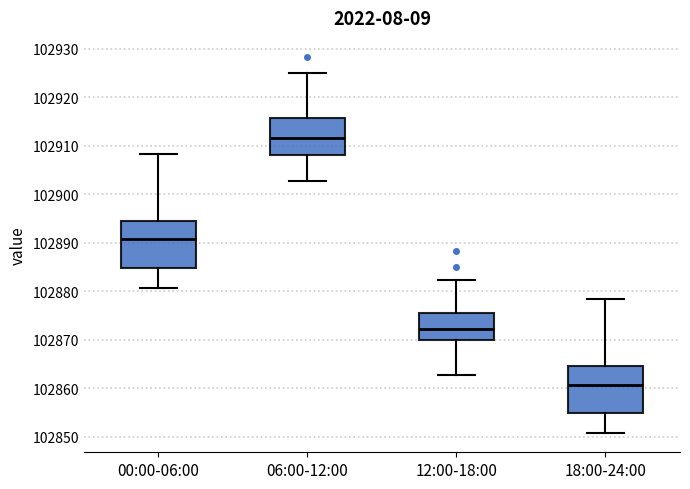

Where does the lower whisker of the box for 18:00-24:00 end on the y-axis? The values are not printed on the chart, so give them approximately, as read against the axis.

102851